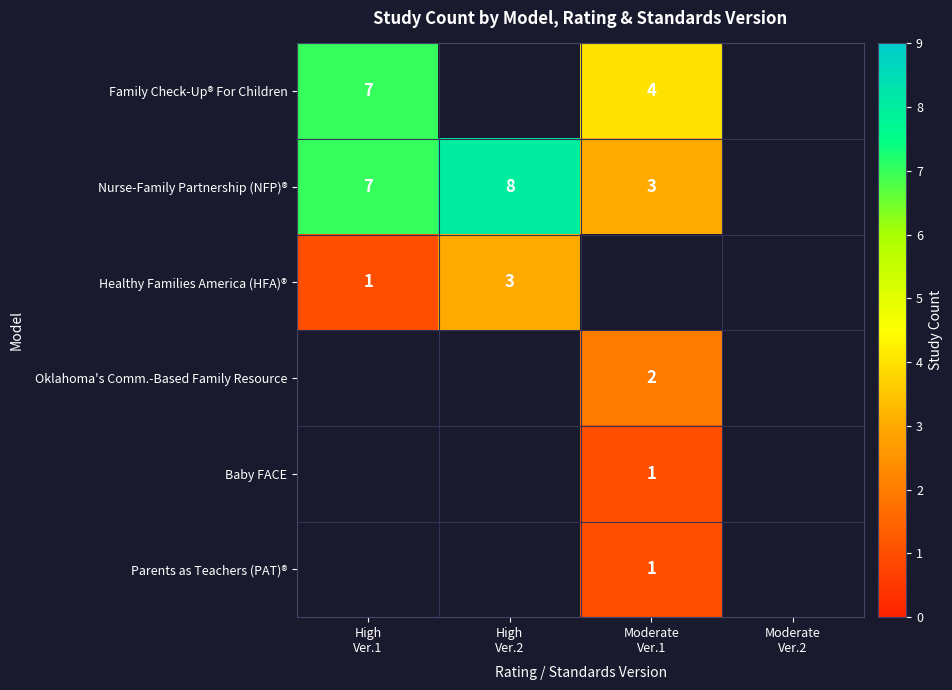

Which label corresponds to the smallest value in the chart?

High
Ver.1